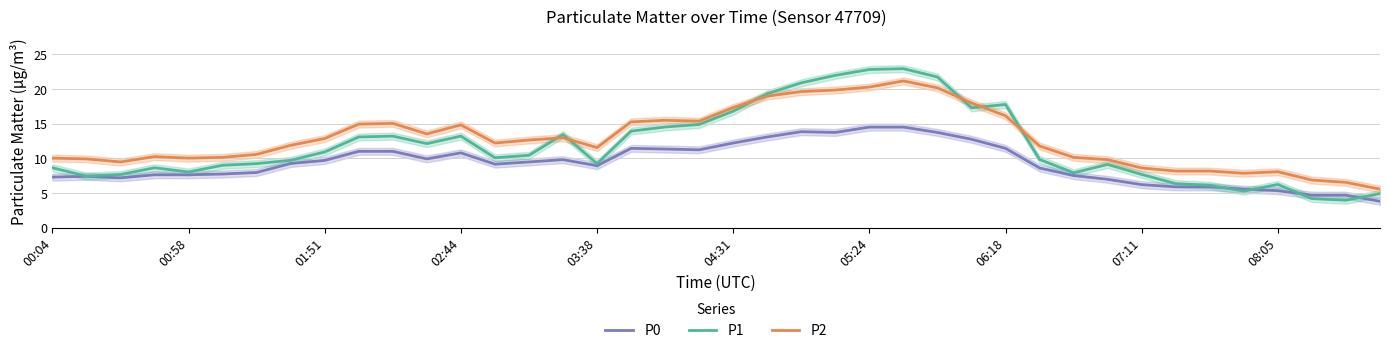

Is this an area chart (filled region under the line)?

No